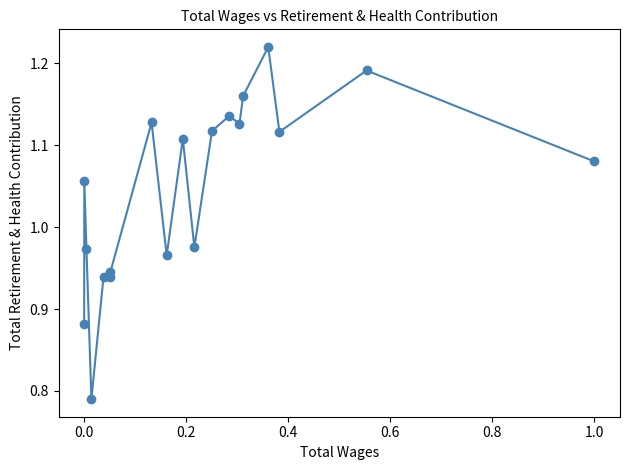

What is the sum of all values?

19.9